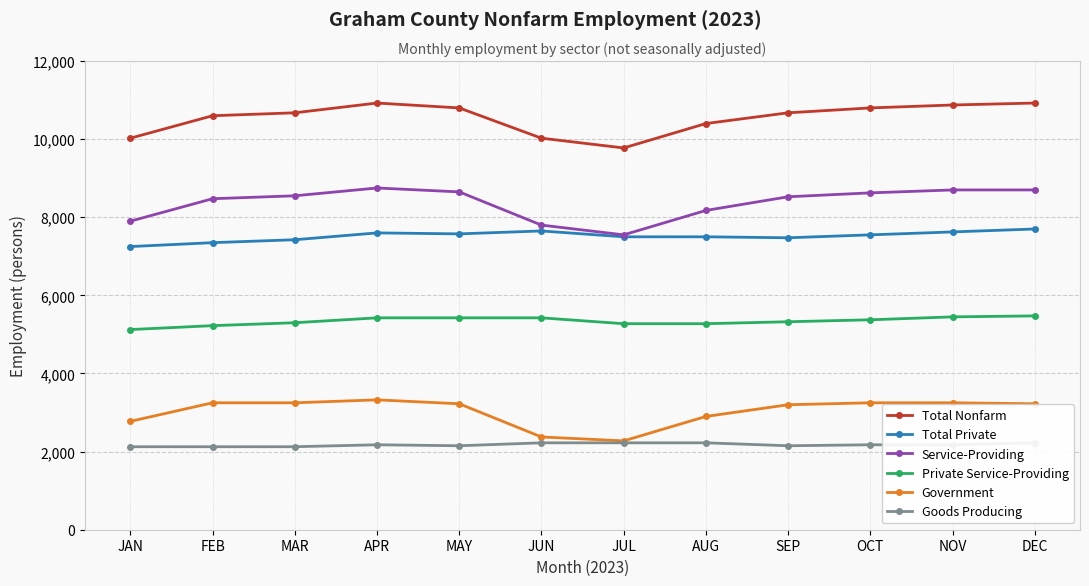

Rank the series at JUN from highest to lowest value.

Total Nonfarm, Service-Providing, Total Private, Private Service-Providing, Government, Goods Producing